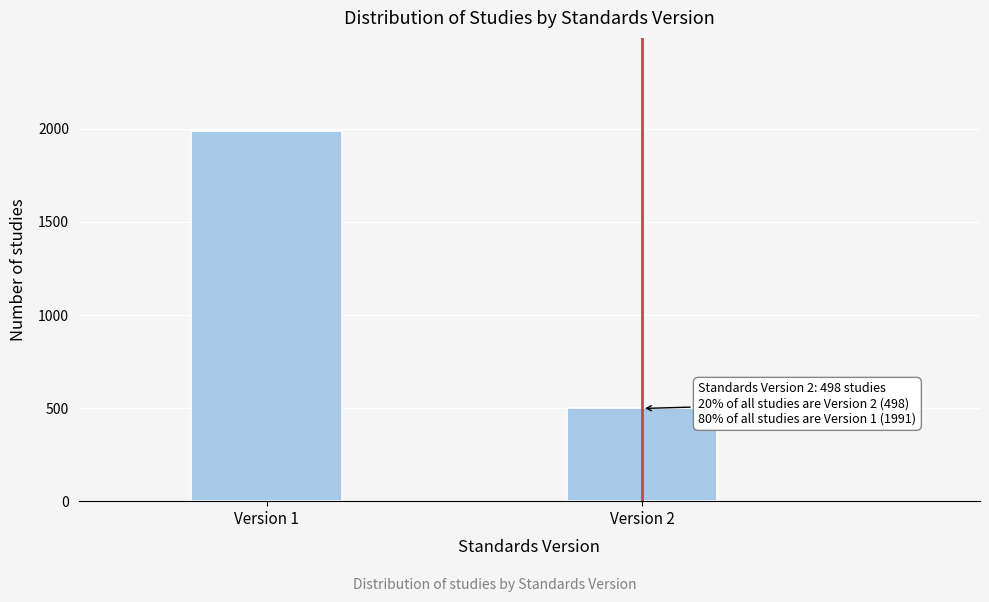

Reading left to right, extract all data points from this chart.

1991	498